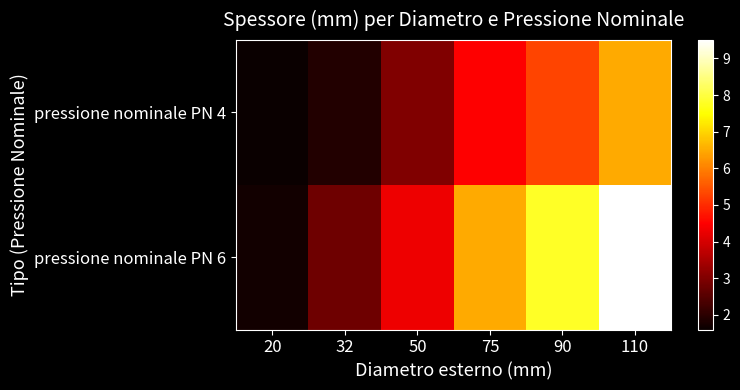

Which series has the largest range (max minus min)?

pressione nominale PN 6